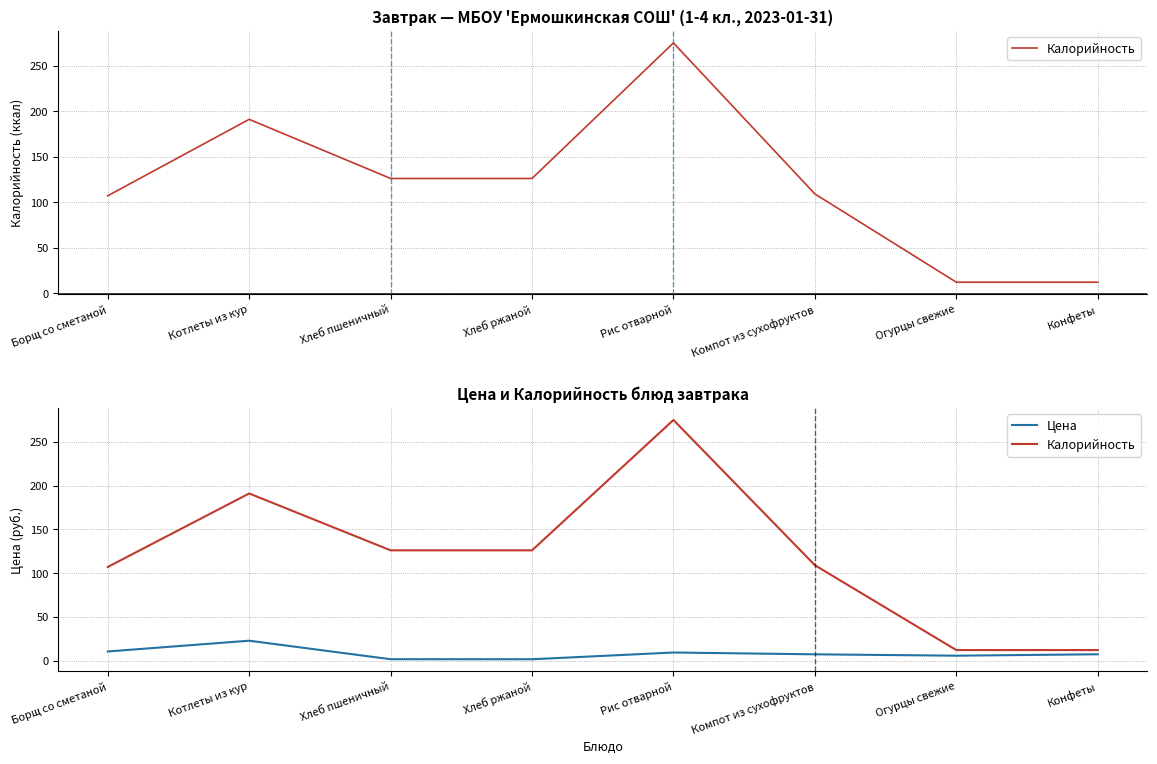

How many data points in Цена are above 7?

5